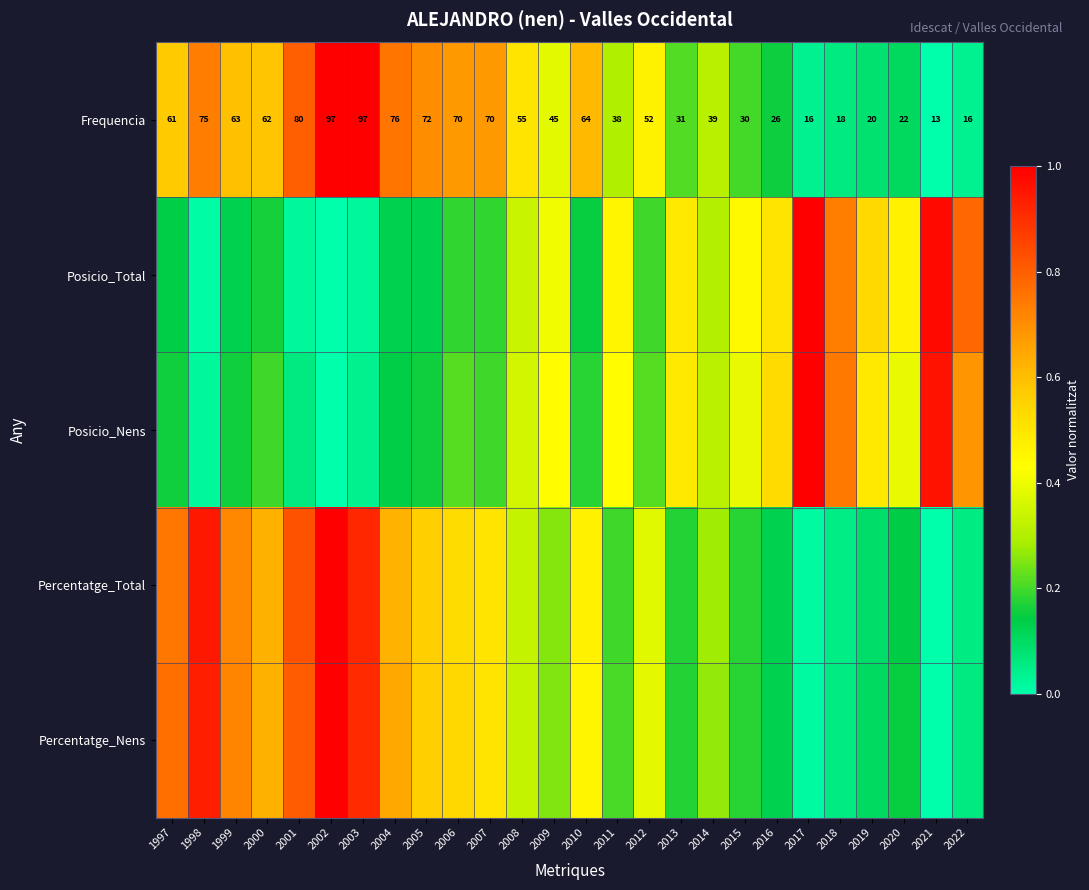

Rank the categories by Posicio_Nens value from highest to lowest.

2017, 2021, 2018, 2022, 2016, 2013, 2019, 2009, 2011, 2015, 2020, 2008, 2014, 2006, 2012, 2000, 2007, 2010, 1997, 1999, 2005, 2004, 2001, 2003, 1998, 2002